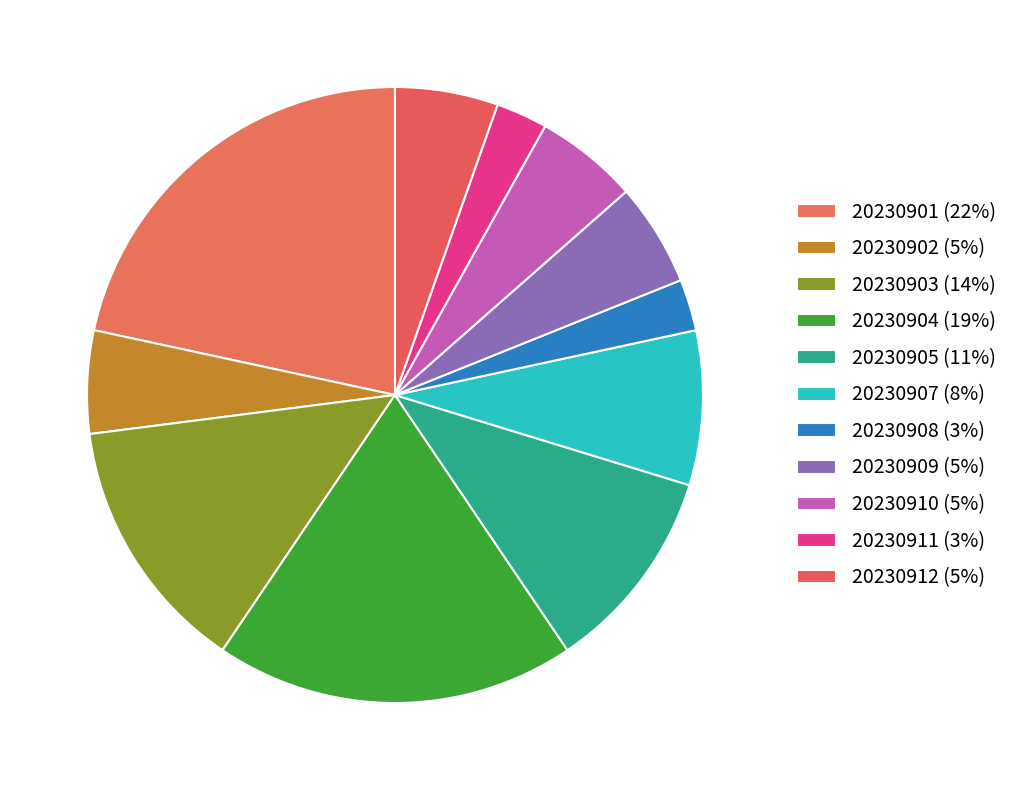

How many segments does this pie chart have?

11